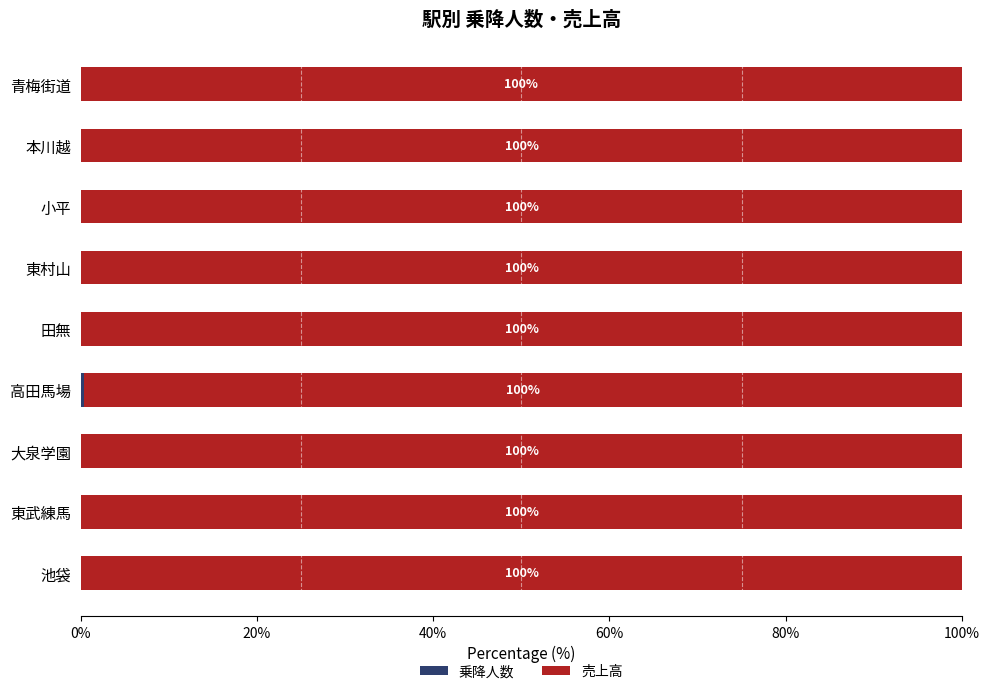

What is the total value across all series at 高田馬場?

100.0